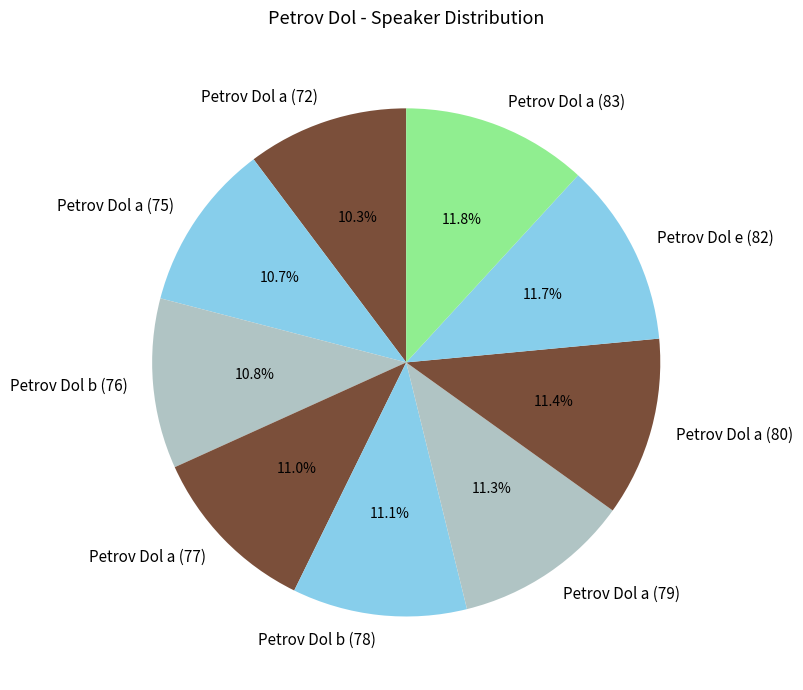

What is the ratio of the value at Petrov Dol a (77) to the value at Petrov Dol a (80)?

1.0